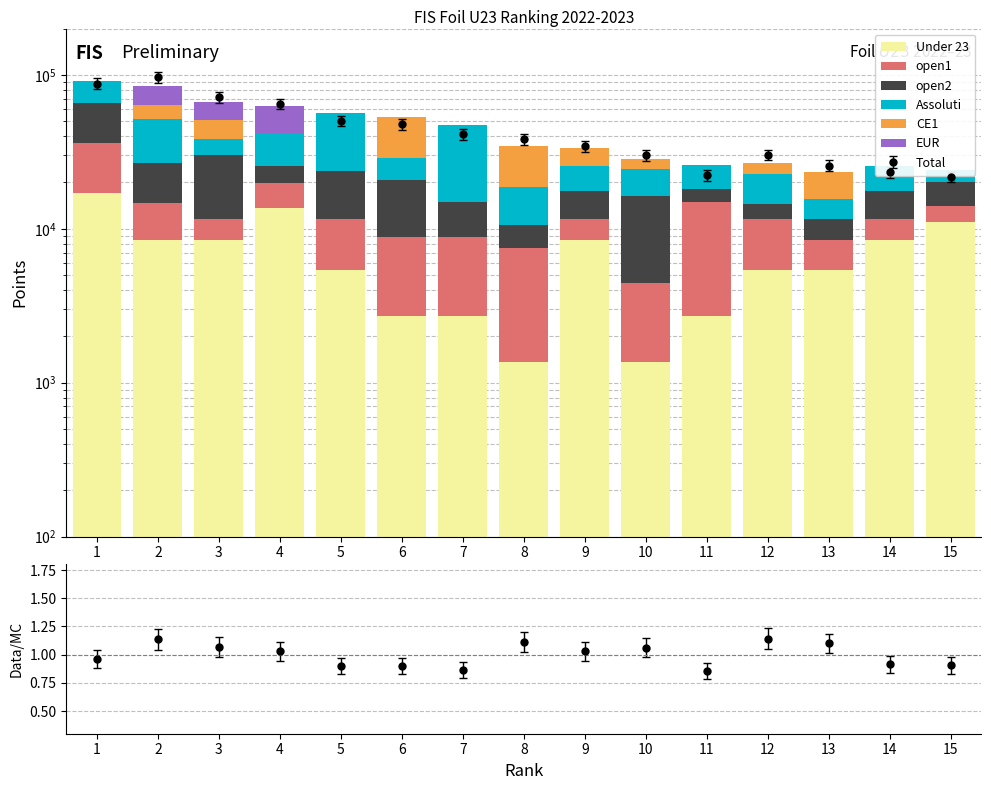

What is the difference between the EUR values at 2 and 11?

21125.0